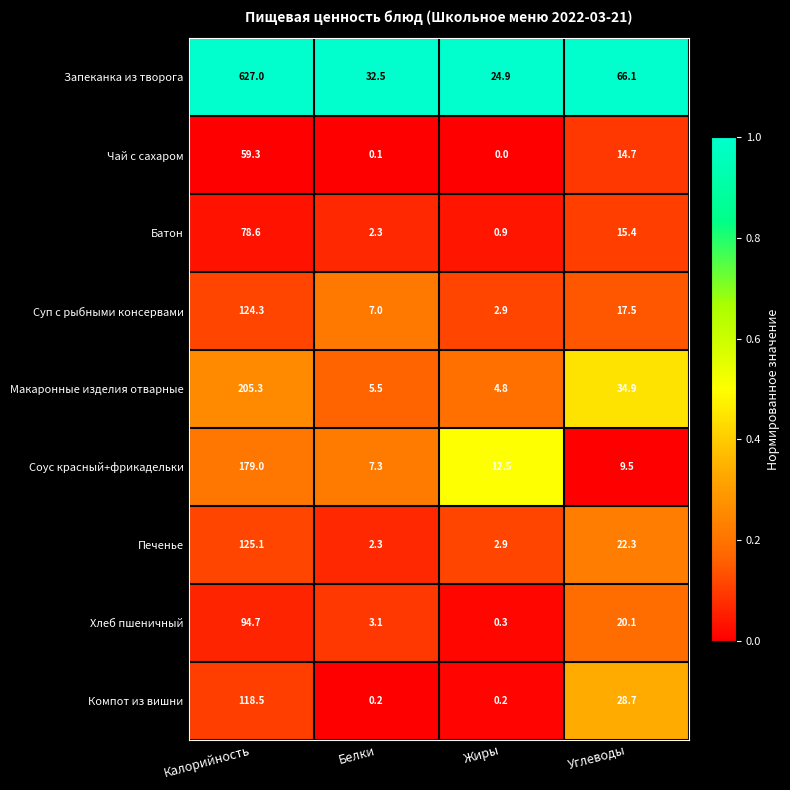

At which label is Соус красный+фрикадельки closest to 93?

Жиры